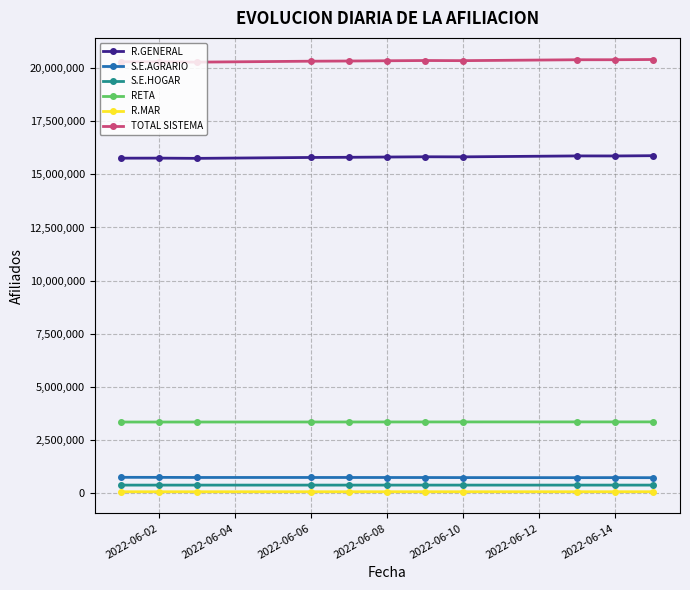

What is the sum of all R.MAR values?

718862